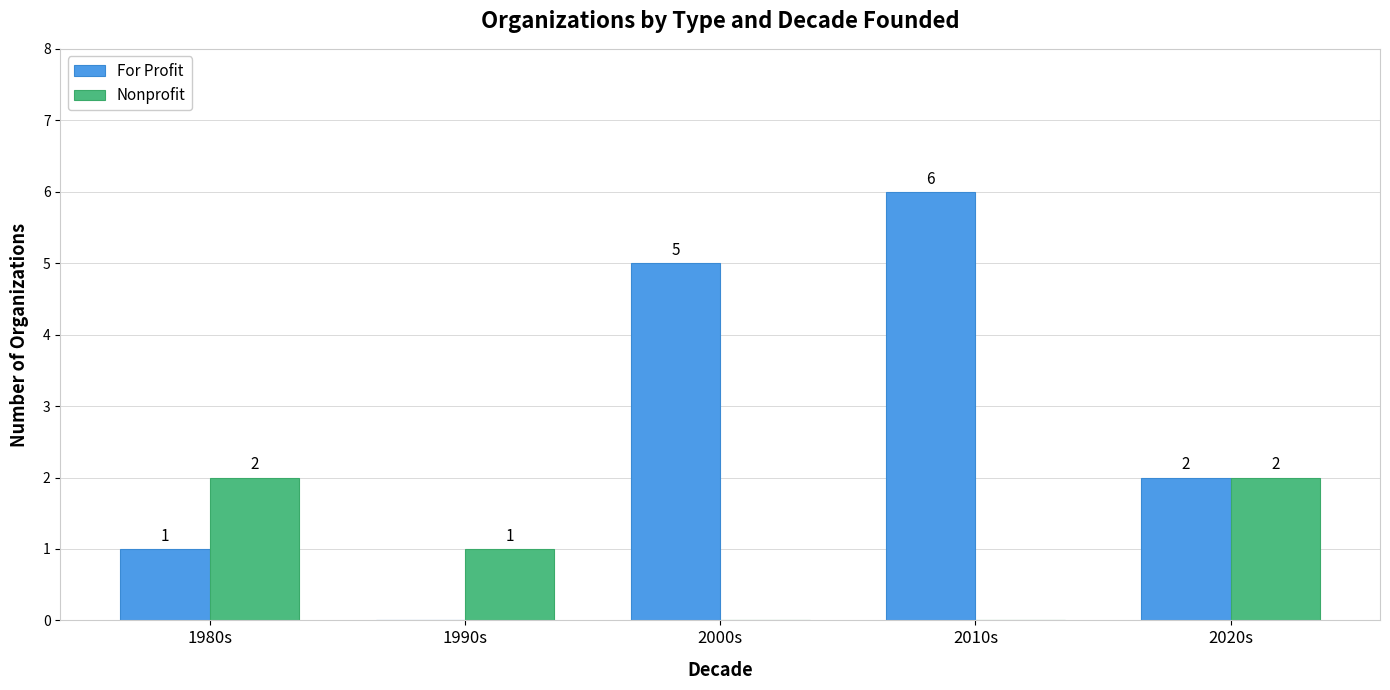

The Nonprofit series shows 2 at 2020s. True or false?

True